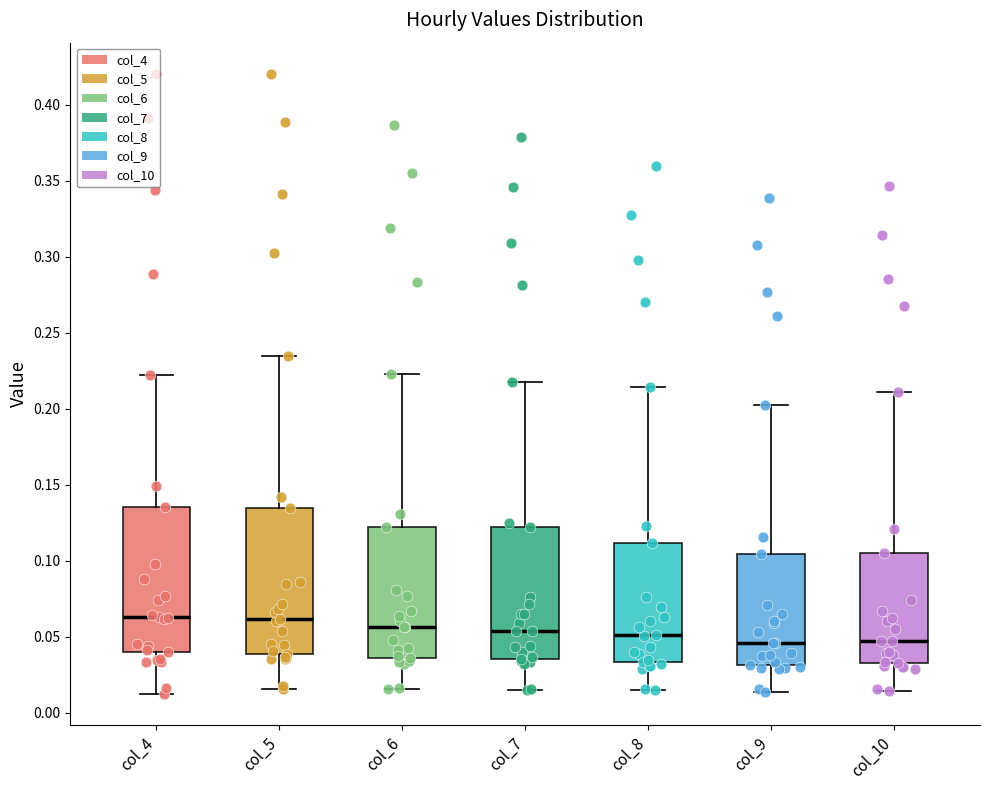

Reading left to right, read every box against the y-axis: the position of its median line, the range the box covers, and the ends of its whiskers. The values are not printed on the chart, so give them approximately, as read against the axis.

col_4: median 0.065, box 0.040 to 0.135, whiskers 0.010 to 0.220
col_5: median 0.060, box 0.040 to 0.135, whiskers 0.015 to 0.235
col_6: median 0.055, box 0.035 to 0.120, whiskers 0.015 to 0.225
col_7: median 0.055, box 0.035 to 0.120, whiskers 0.015 to 0.215
col_8: median 0.050, box 0.035 to 0.110, whiskers 0.015 to 0.215
col_9: median 0.045, box 0.030 to 0.105, whiskers 0.015 to 0.200
col_10: median 0.045, box 0.035 to 0.105, whiskers 0.015 to 0.210